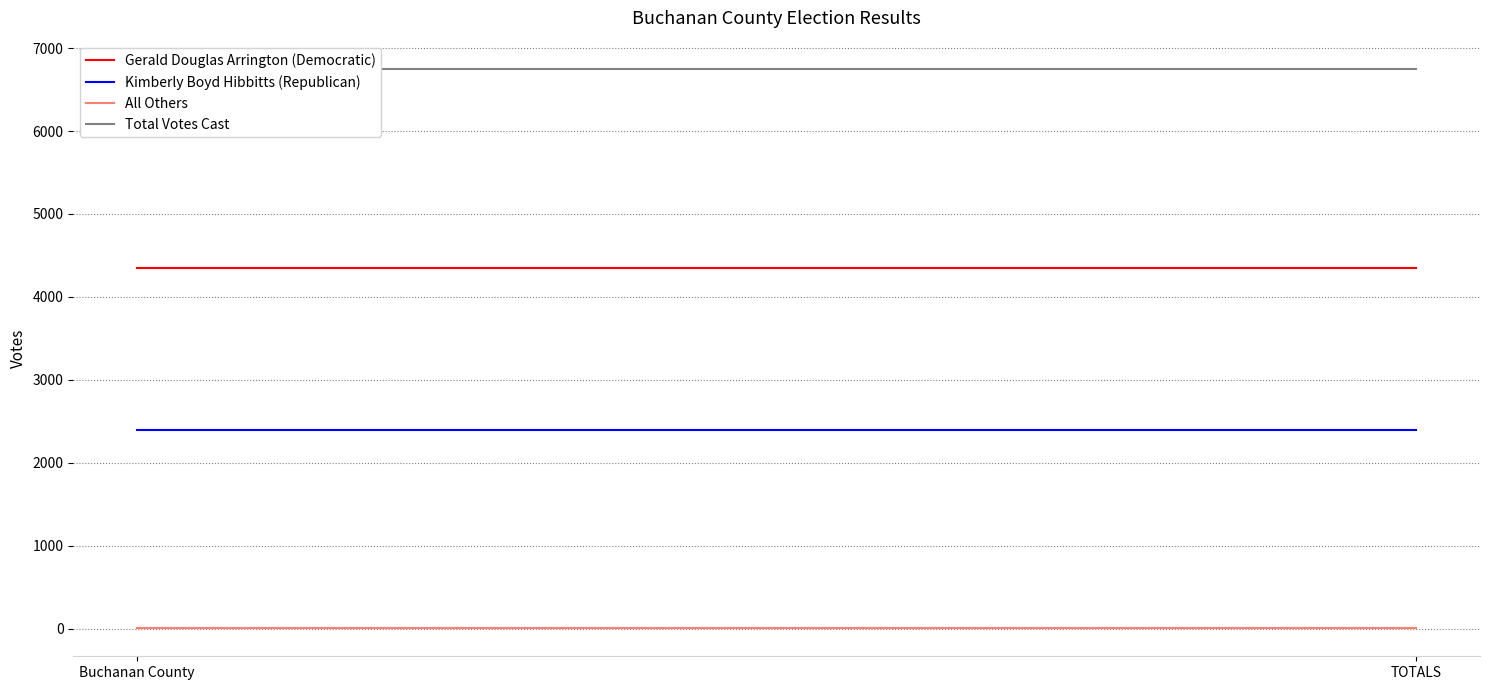

Where is All Others nearest to the value 4?

Buchanan County